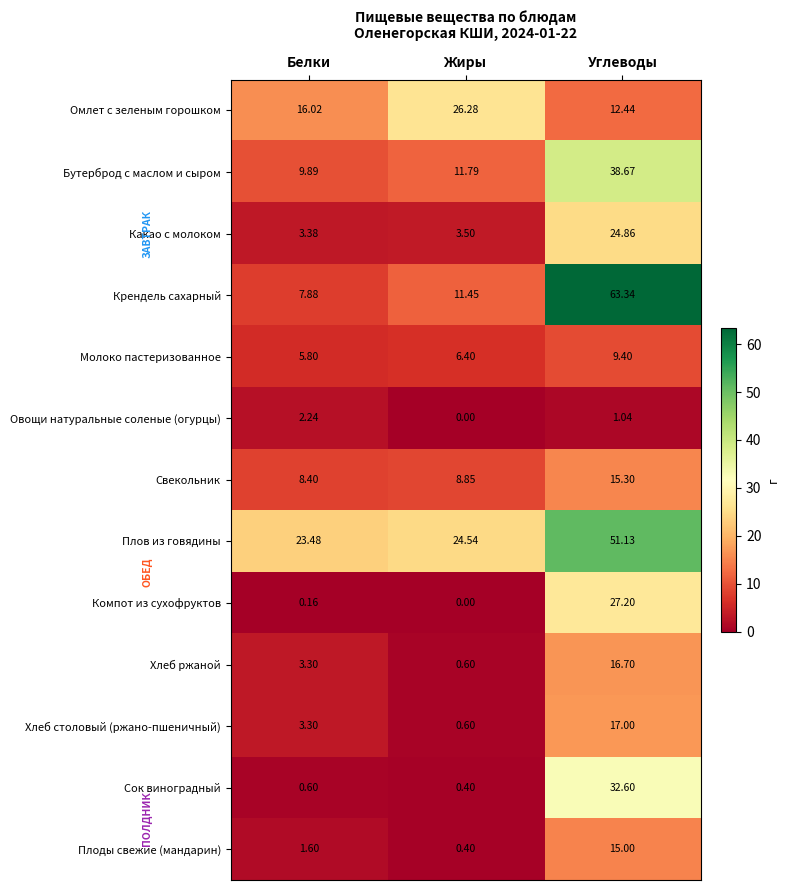

Where is Сок виноградный nearest to the value 16?

Белки